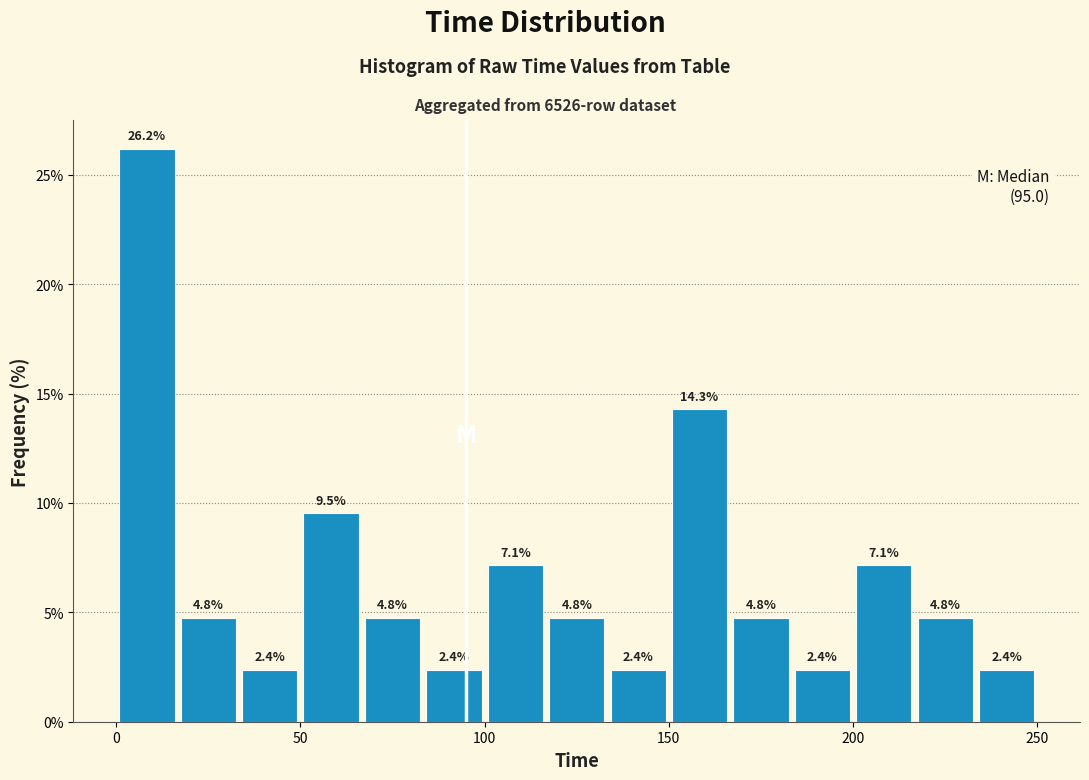

Around what value on the x-axis is the tallest bar? Give the approximate position of its centre, as read against the axis.

10